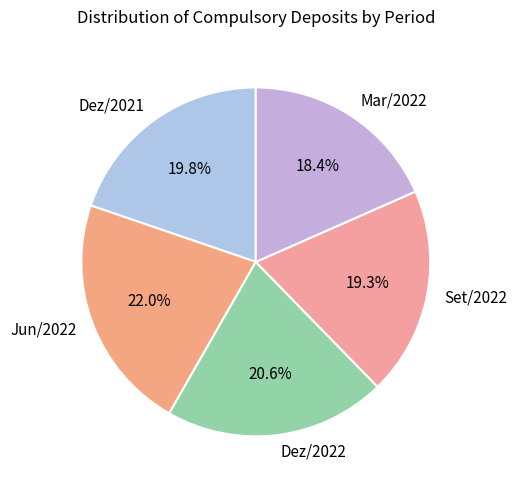

To the nearest percent, what is the average slice percentage?

20%